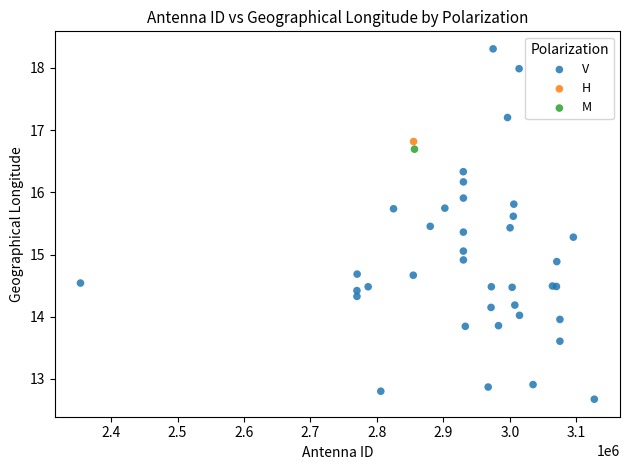

What are all the series names shown in the legend?

V, H, M